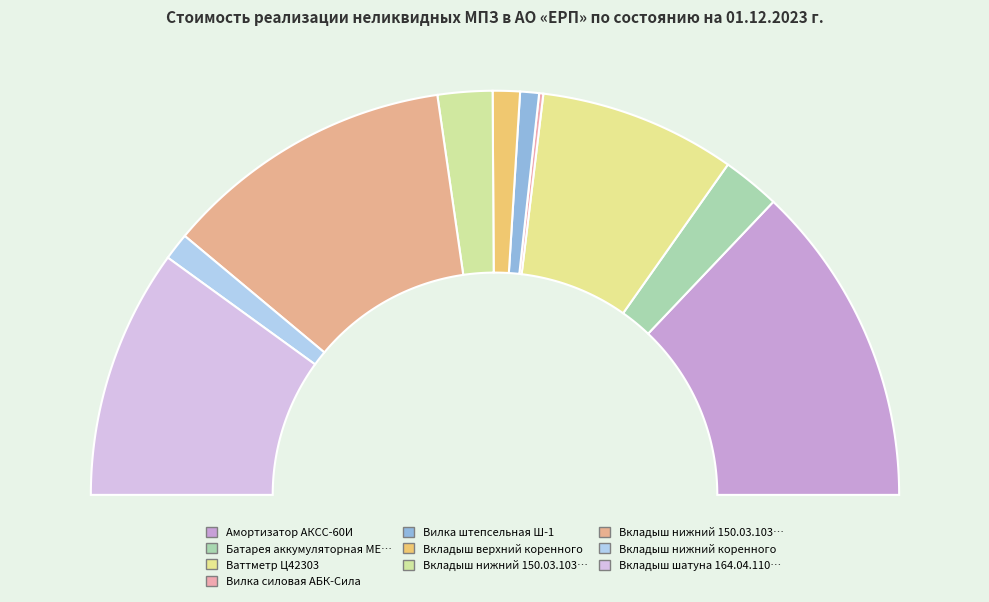

To the nearest percent, what is the difference between the Вилка силовая АБК-Сила and Вкладыш верхний коренного slice percentages?

2%